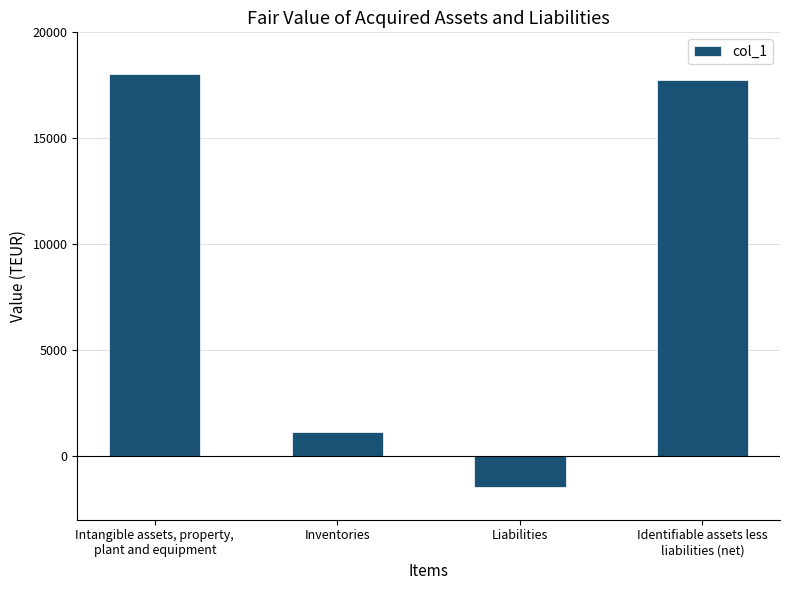

How many negative values are there?

1